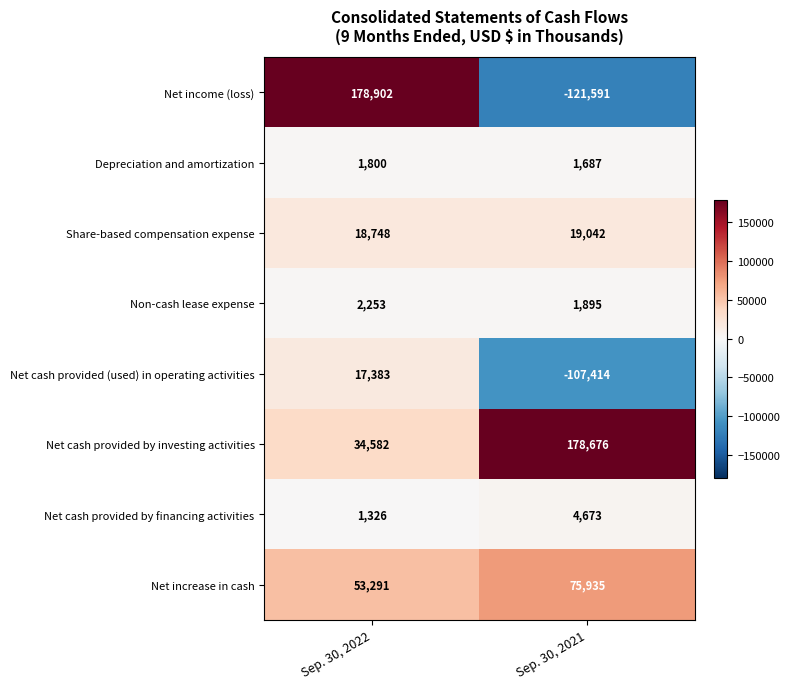

What is the smallest value displayed?

-121591